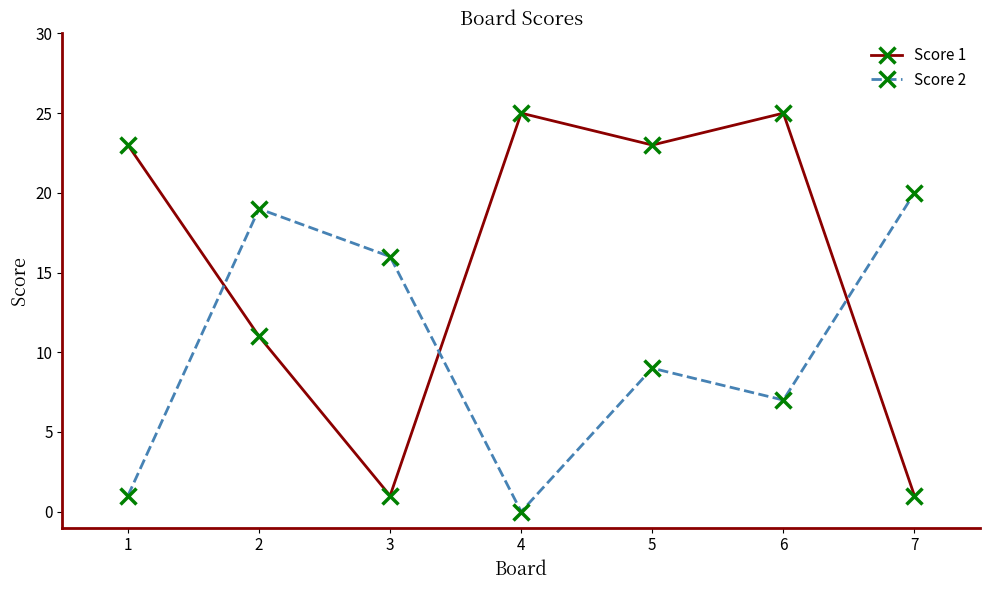

How many lines are shown in the chart?

2